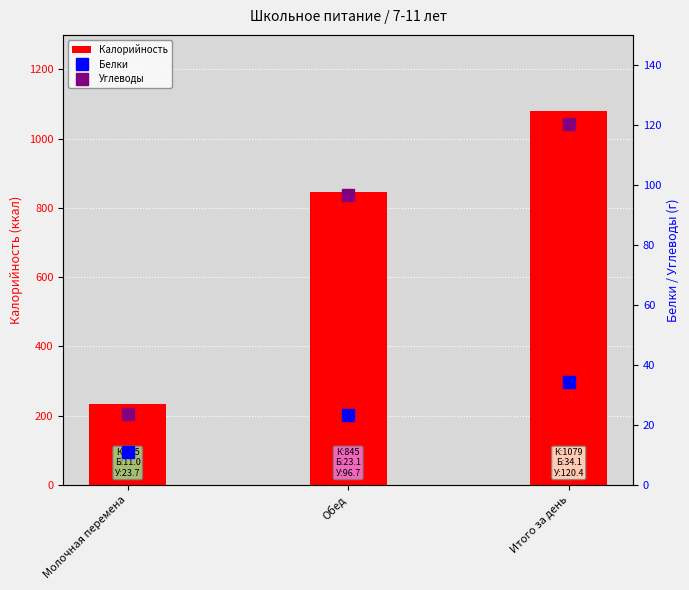

What position from the right is Итого за день?

1